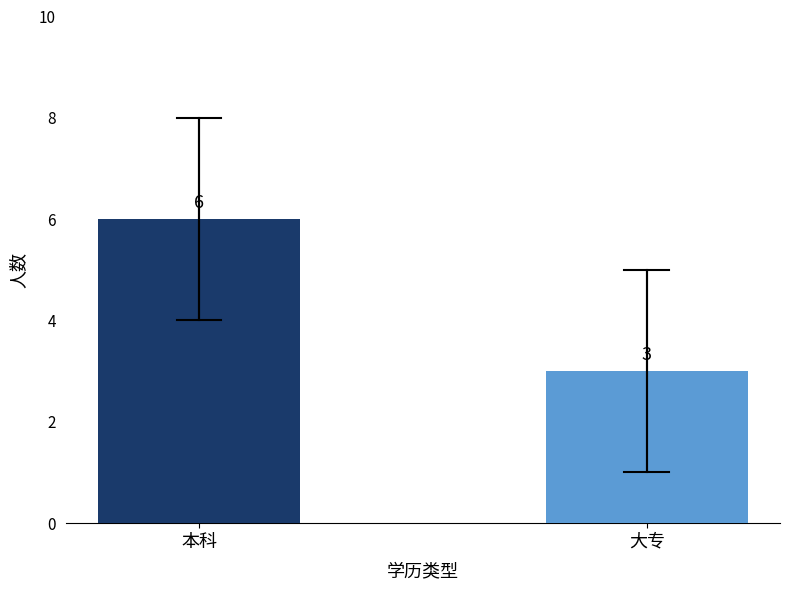

What is the difference between the maximum and minimum values?

3